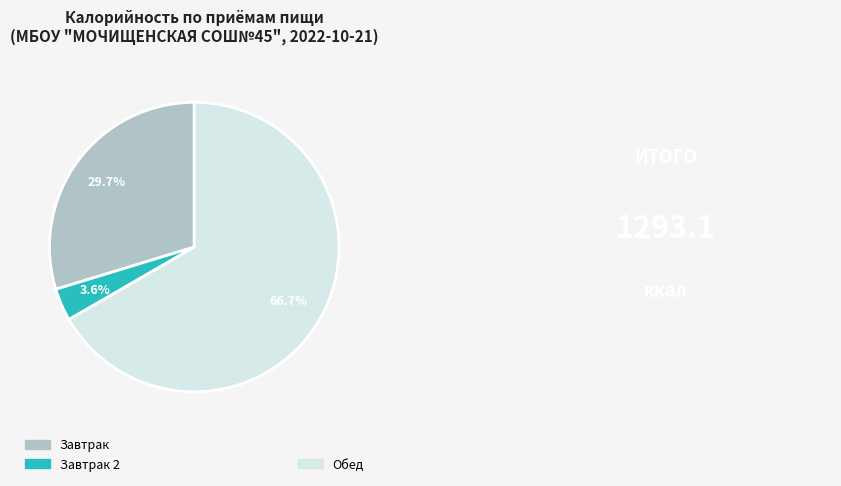

How many segments does this pie chart have?

3